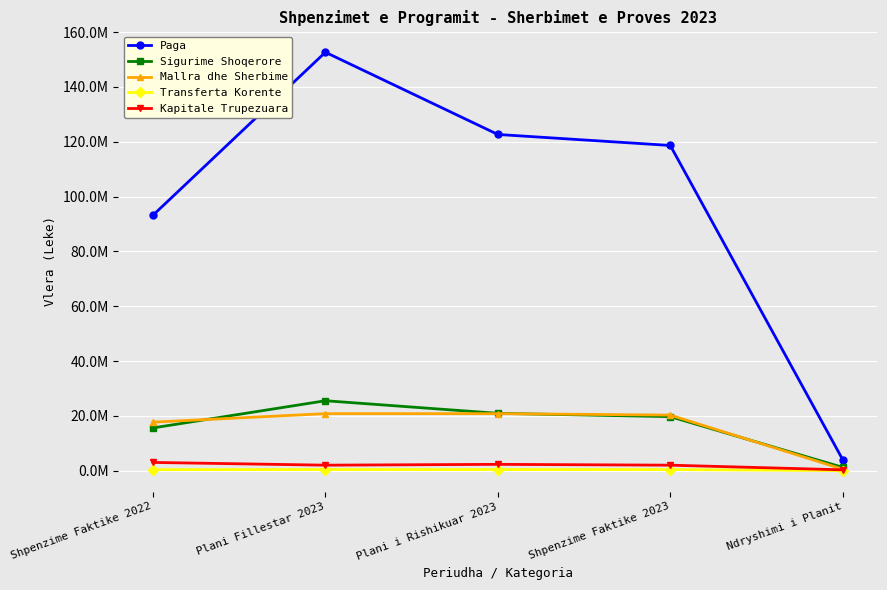

What position from the left is Plani Fillestar 2023?

2